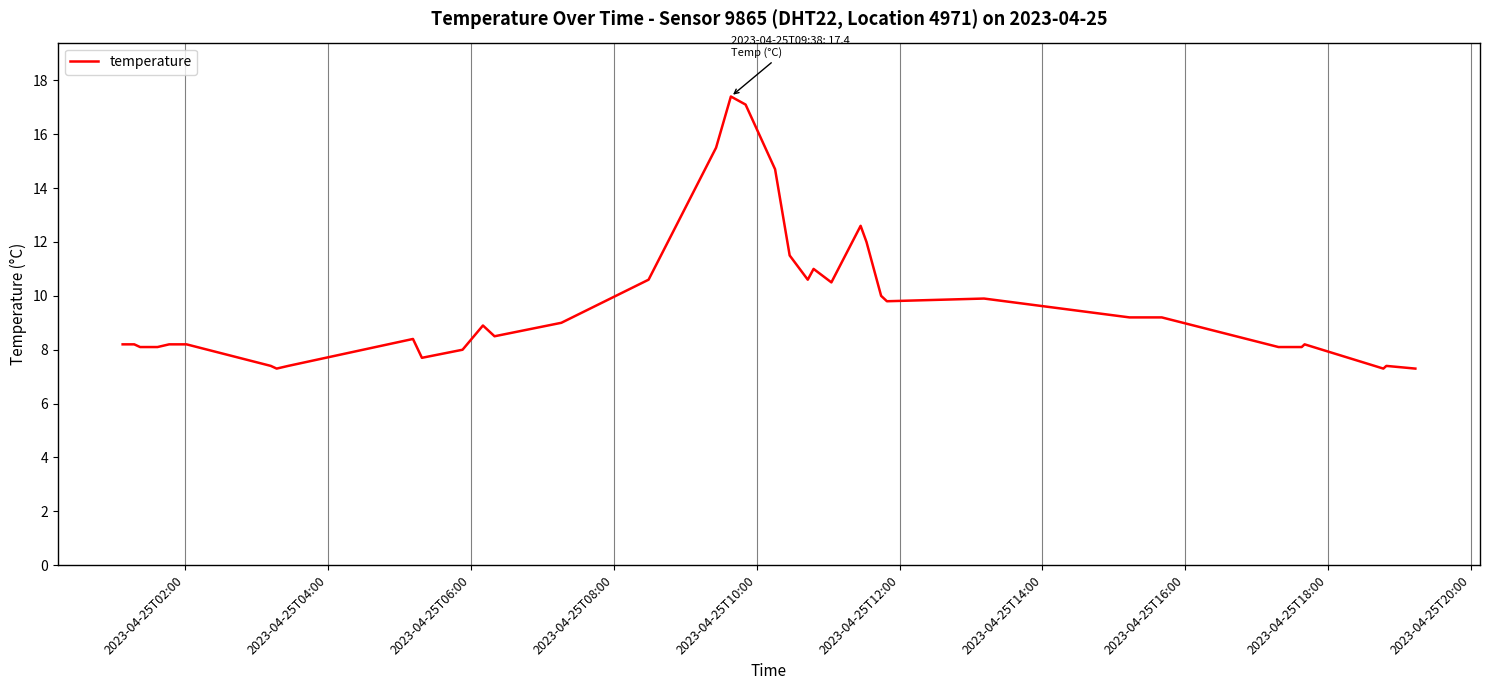

What is the greatest value displayed?

17.4